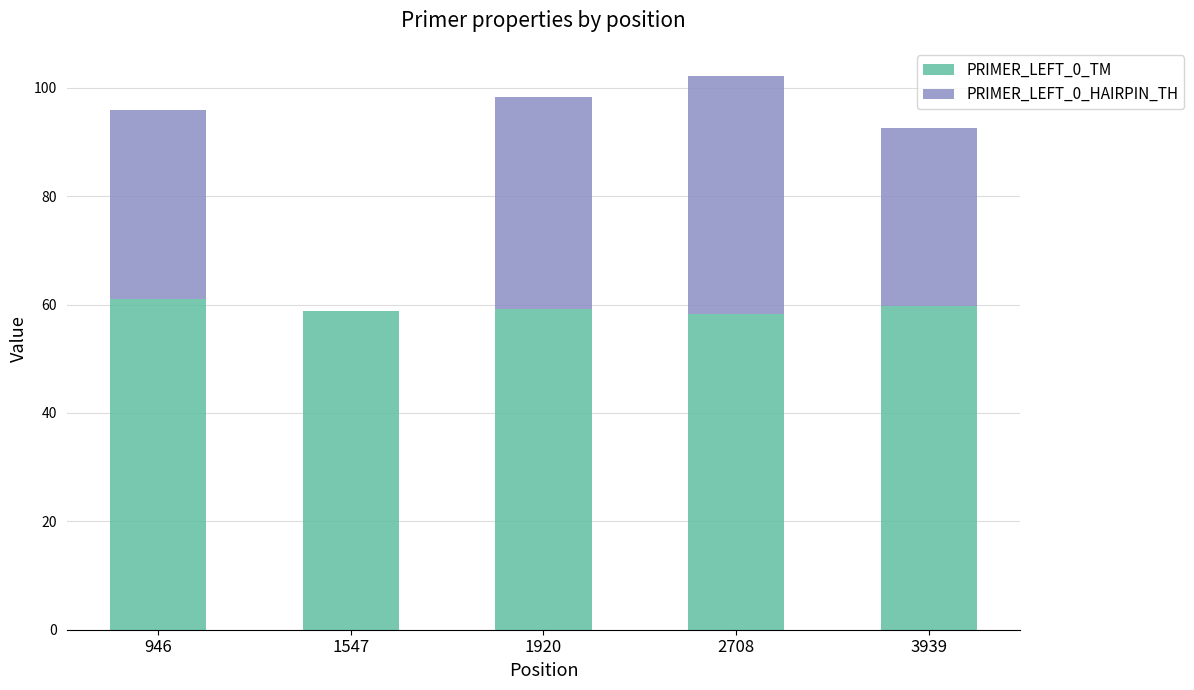

What is the highest value of the PRIMER_LEFT_0_TM series?

61.1